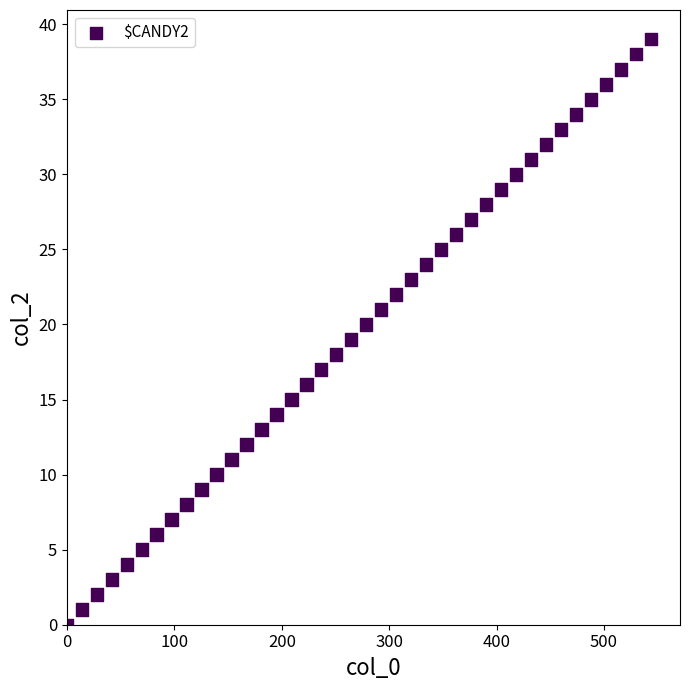

What is the range of Y values (max minus min)?

39